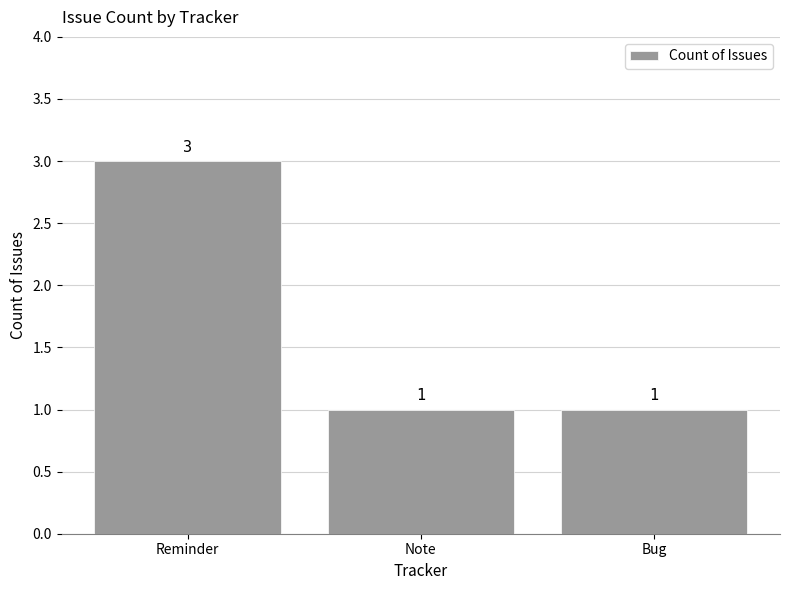

The value at Reminder is 3. True or false?

True